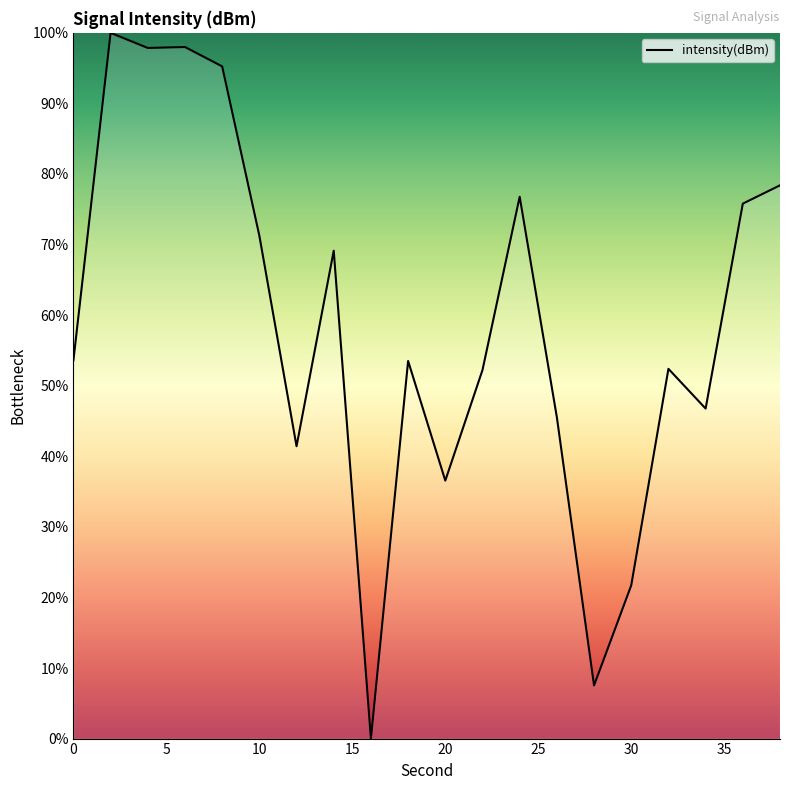

Is this an area chart (filled region under the line)?

No